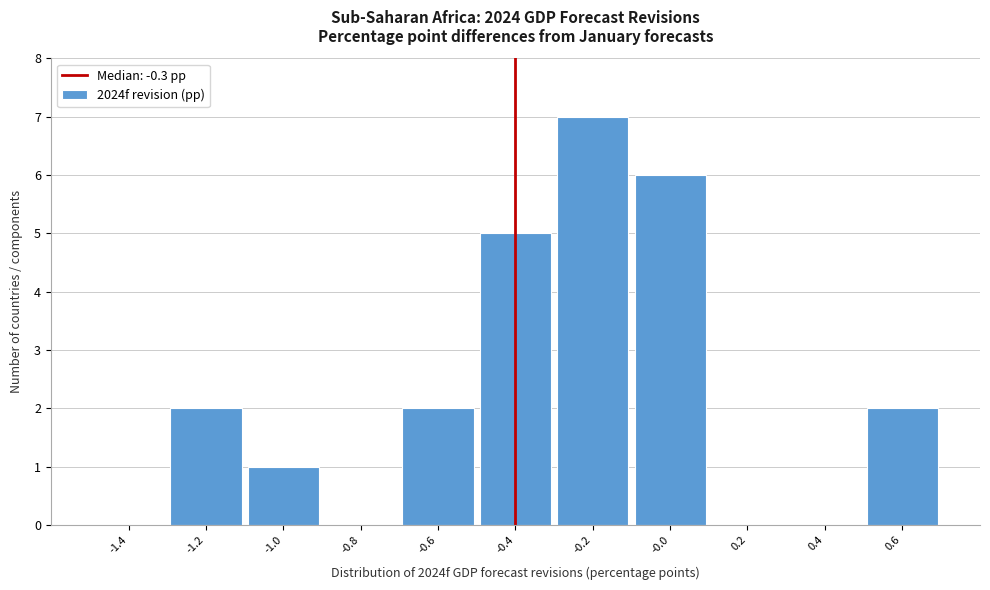

Reading left to right, list all the values displayed in this chart.

-1.4=0	-1.2=2	-1.0=1	-0.8=0	-0.6=2	-0.4=5	-0.2=7	-0.0=6	0.2=0	0.4=0	0.6=2